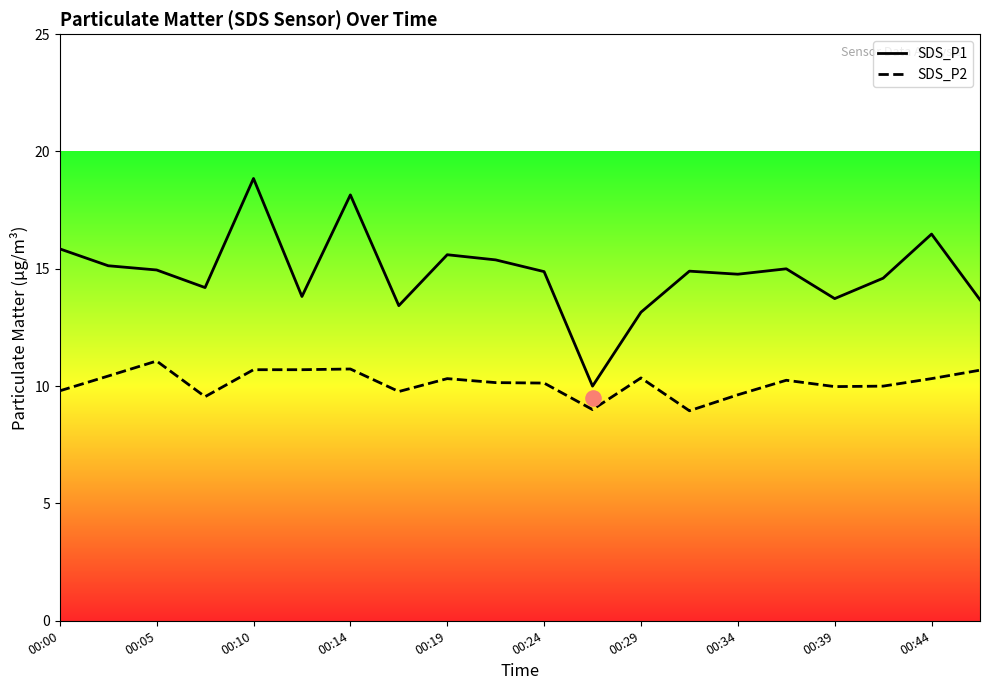

What is the total value across all series at 15?

25.2